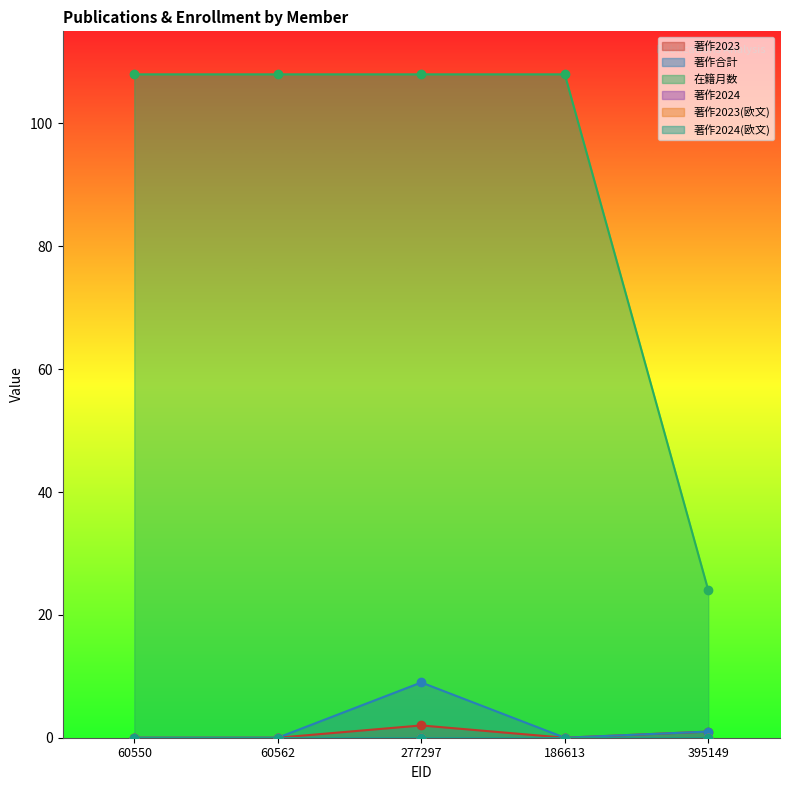

The 在籍月数 series shows 25 at 60562. True or false?

False